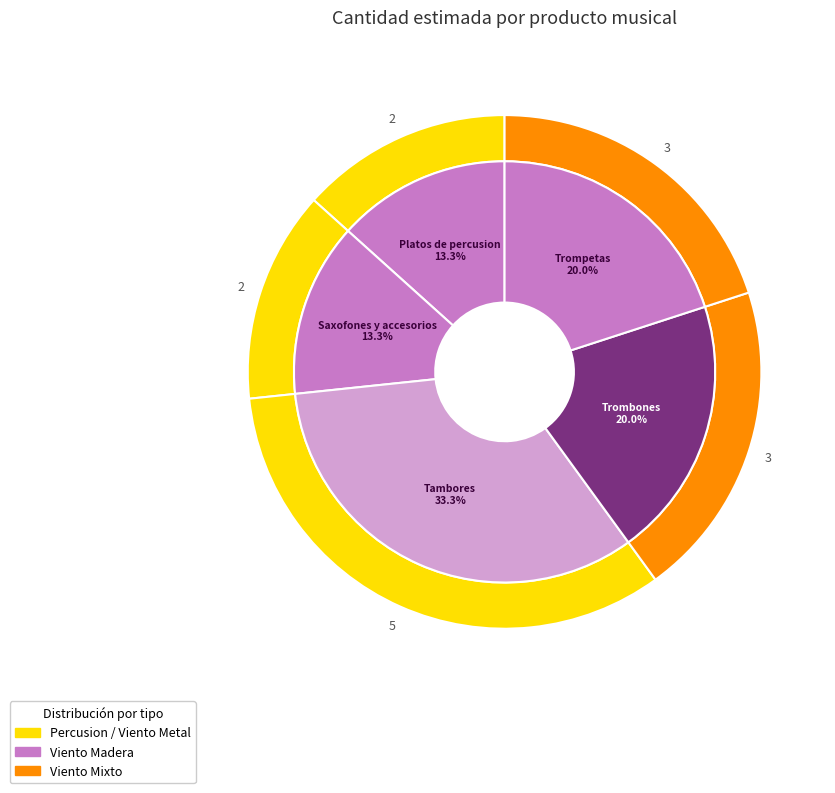

How many slices are in this pie chart?

6